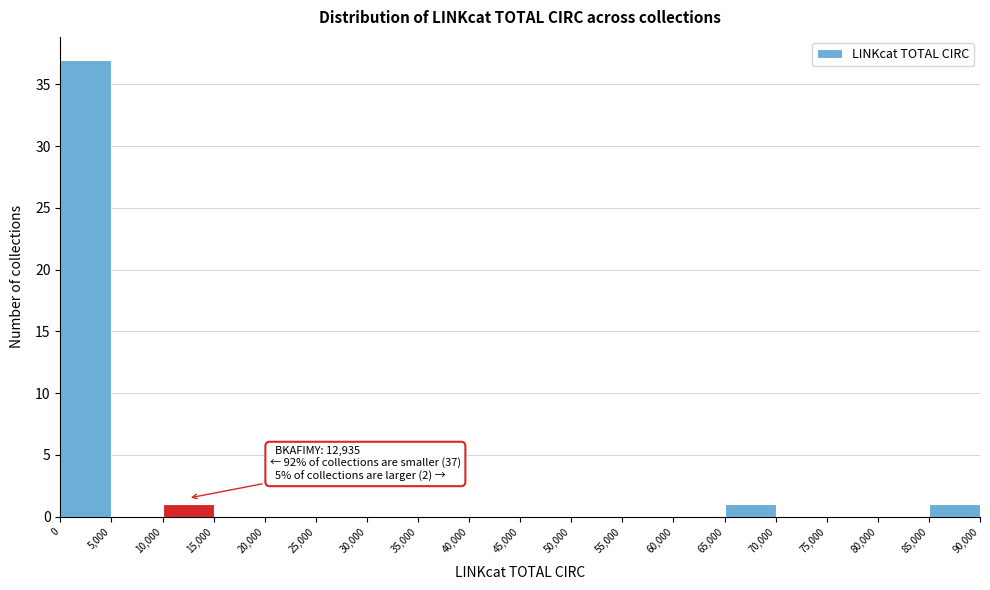

Which range on the x-axis has the tallest bar?

0 to 5,000